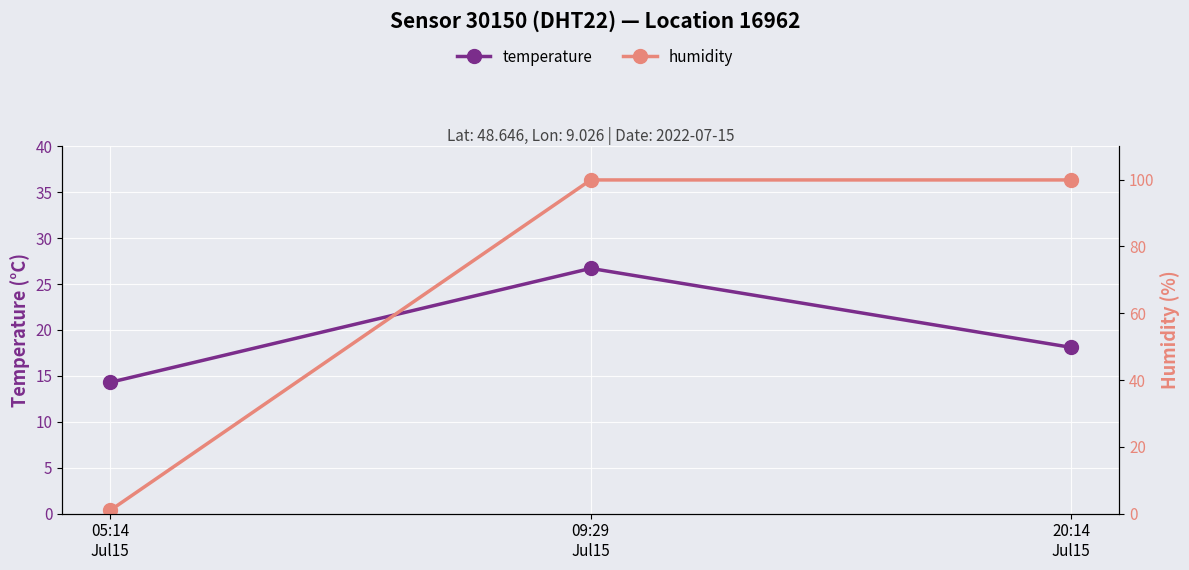

At 20:14
Jul15, list the series in order from smallest to largest.

temperature, humidity